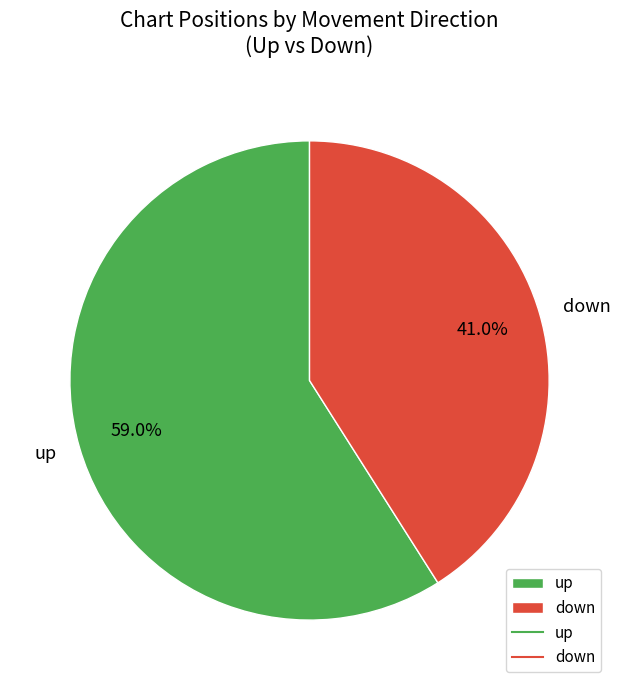

What portion of the pie excludes down?

59.0%